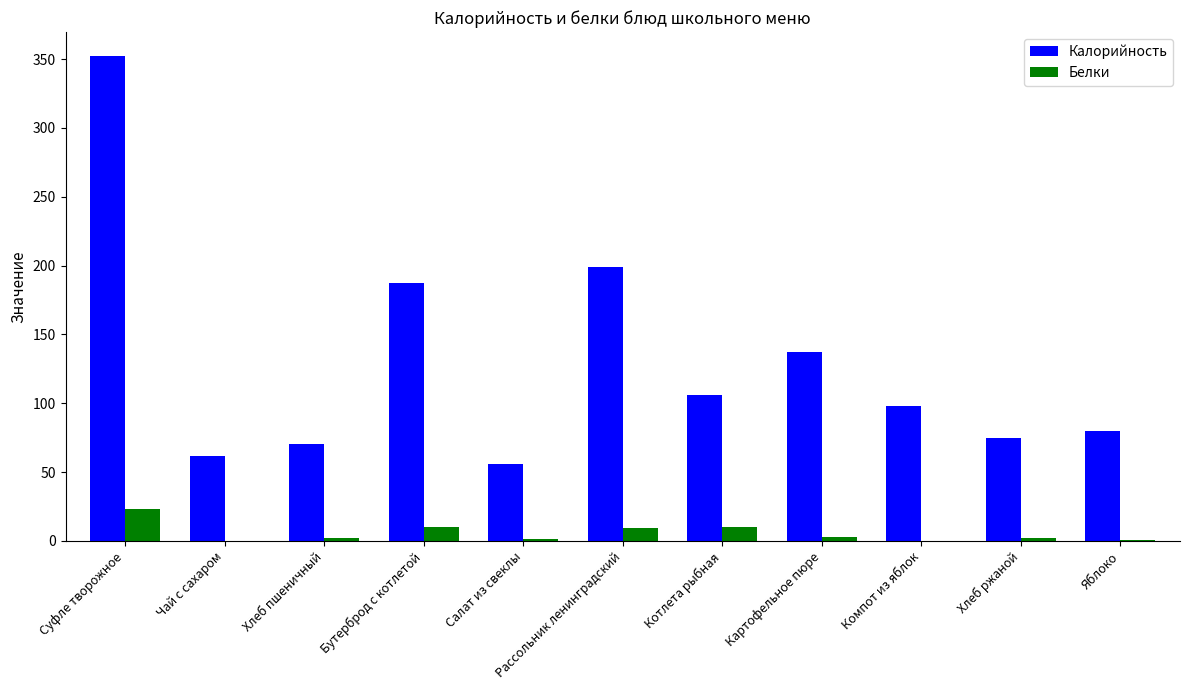

The Калорийность series shows 22.9 at Яблоко. True or false?

False